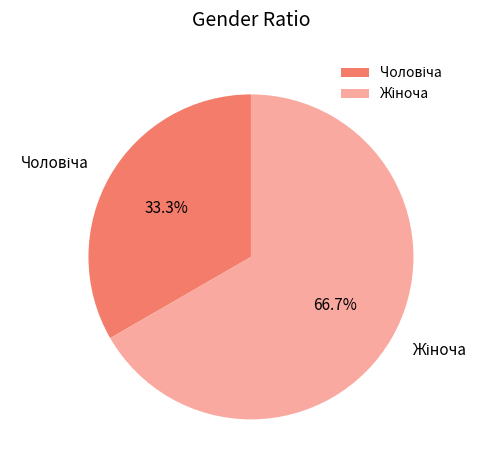

Does any single category account for the majority?

Yes